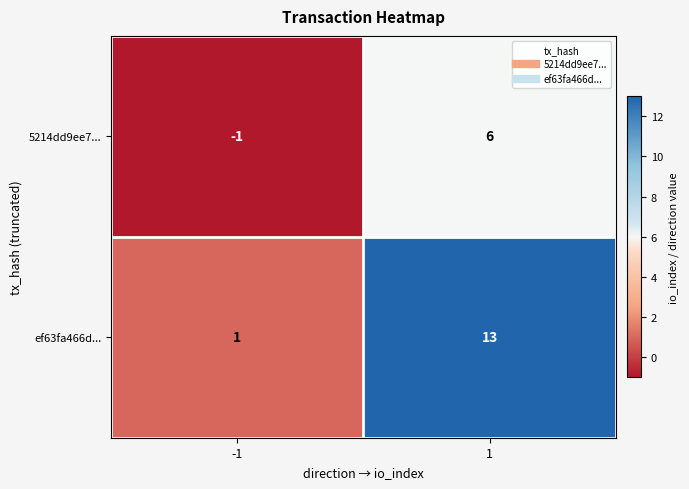

What is the maximum value for ef63fa466d...?

13